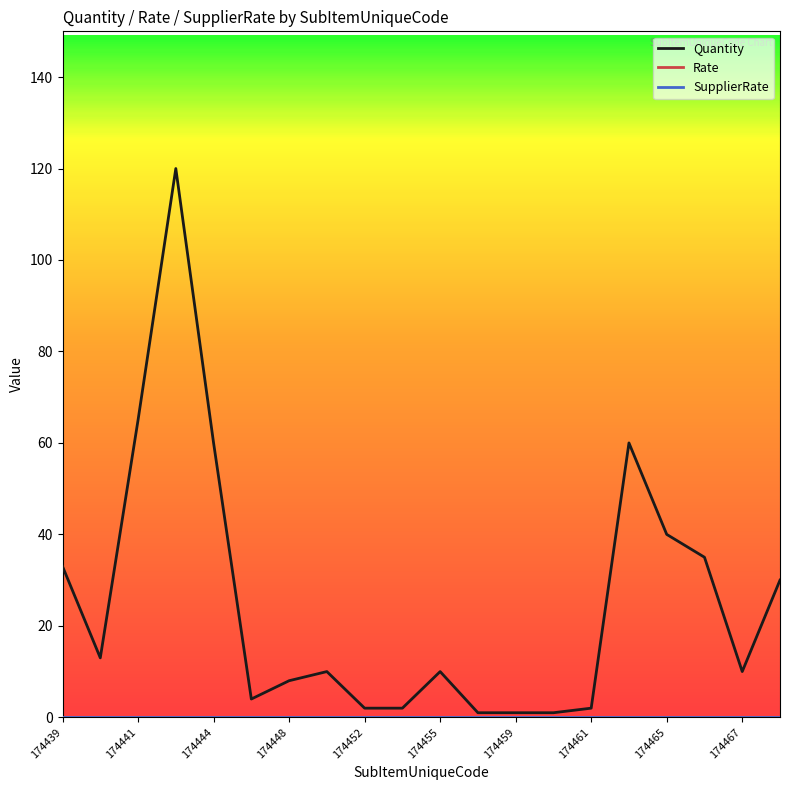

Reading left to right, transcribe all the data shown in this chart.

Quantity: 33	13	65	120	60	4	8	10	2	2	10	1	1	1	2	60	40	35	10	30
Rate: 0	0	0	0	0	0	0	0	0	0	0	0	0	0	0	0	0	0	0	0
SupplierRate: 0	0	0	0	0	0	0	0	0	0	0	0	0	0	0	0	0	0	0	0